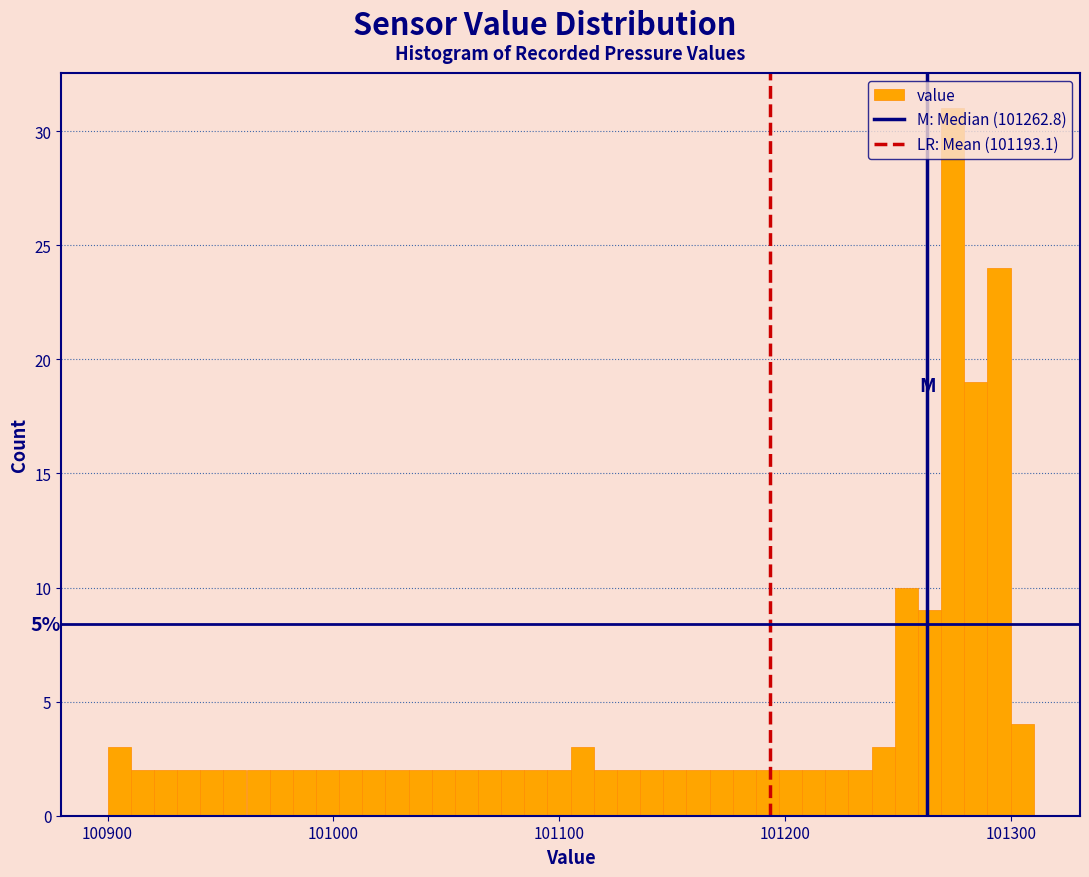

Read against the x-axis, roughly where is the centre of the tallest bar?

101270